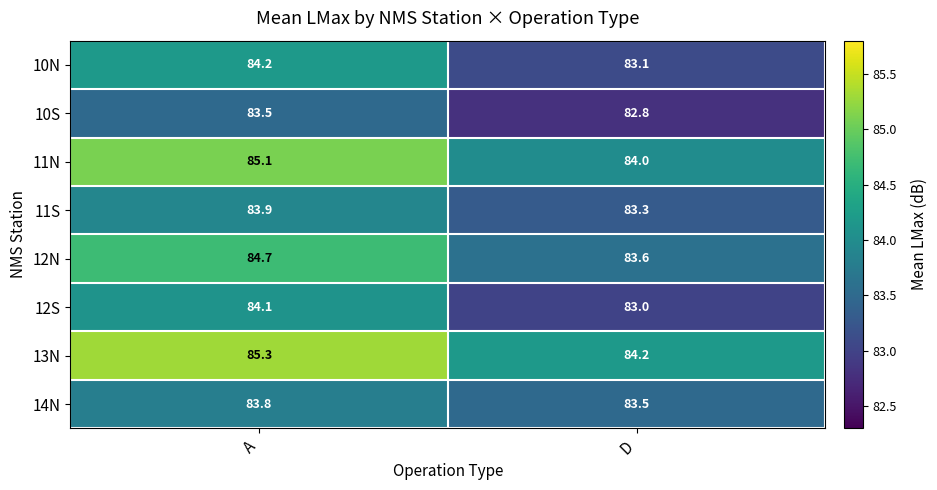

Where is 11S nearest to the value 83?

D